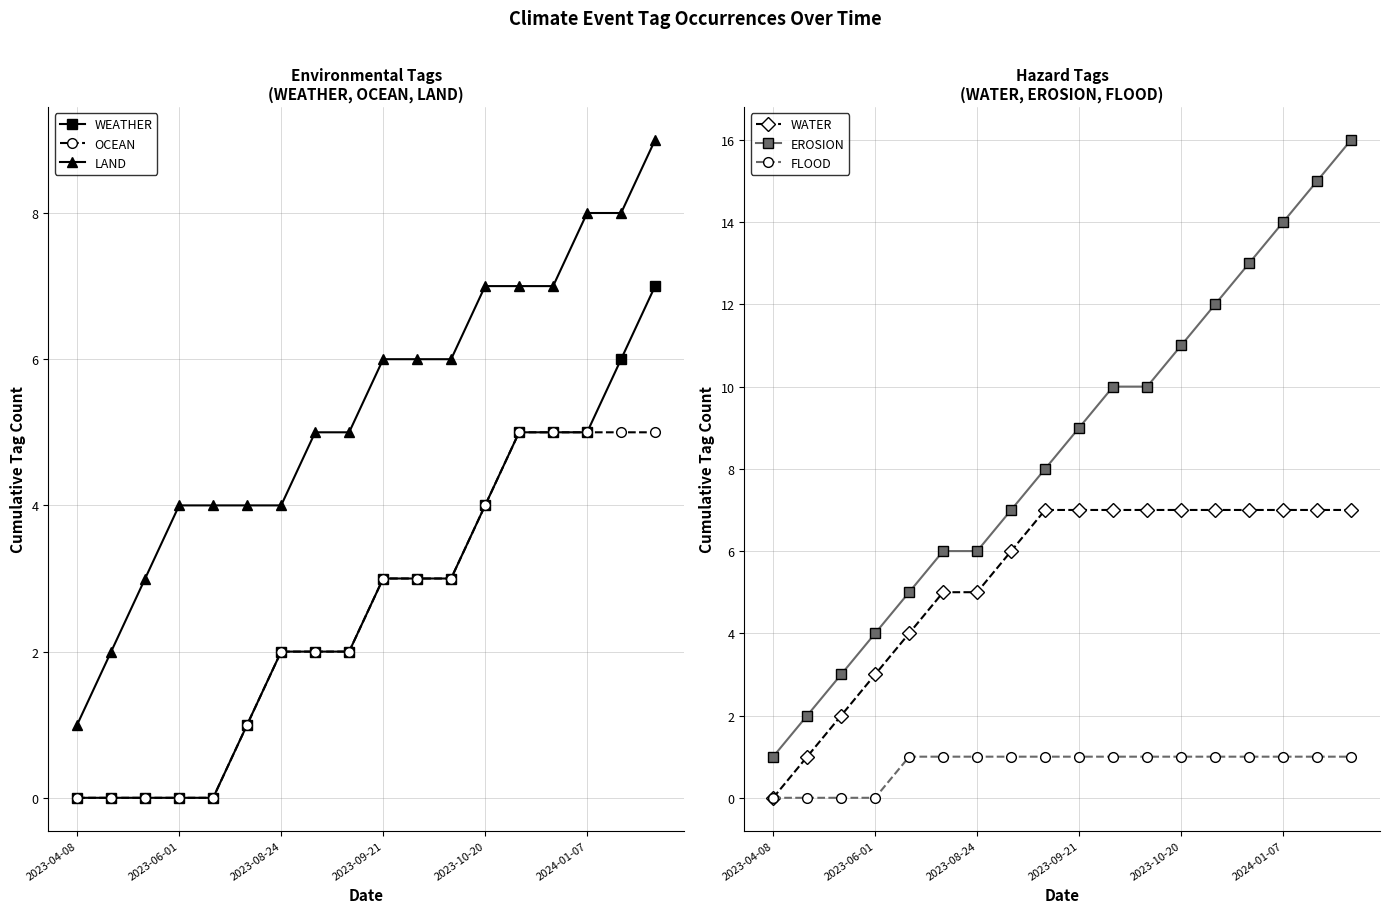

What position from the right is 8?

10